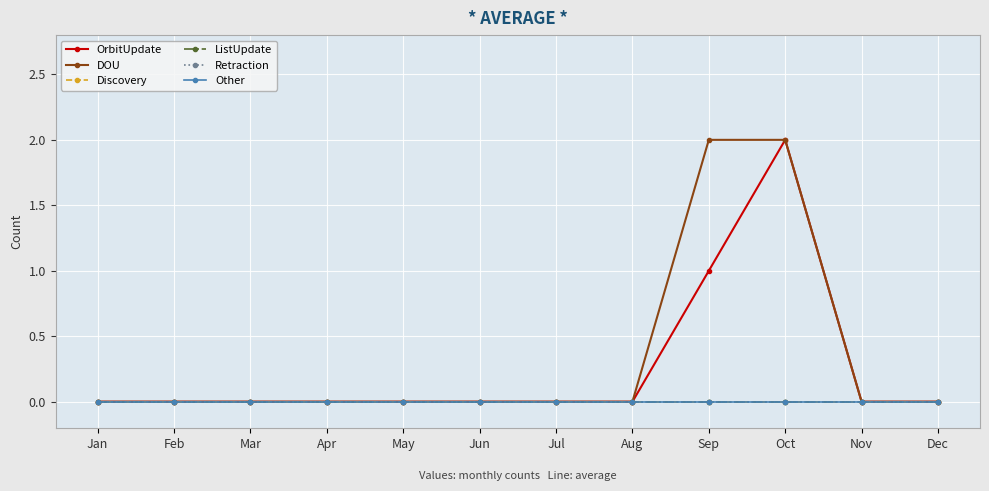

Reading left to right, what are all the values shown in this chart?

OrbitUpdate: 0	0	0	0	0	0	0	0	1	2	0	0
DOU: 0	0	0	0	0	0	0	0	2	2	0	0
Discovery: 0	0	0	0	0	0	0	0	0	0	0	0
ListUpdate: 0	0	0	0	0	0	0	0	0	0	0	0
Retraction: 0	0	0	0	0	0	0	0	0	0	0	0
Other: 0	0	0	0	0	0	0	0	0	0	0	0